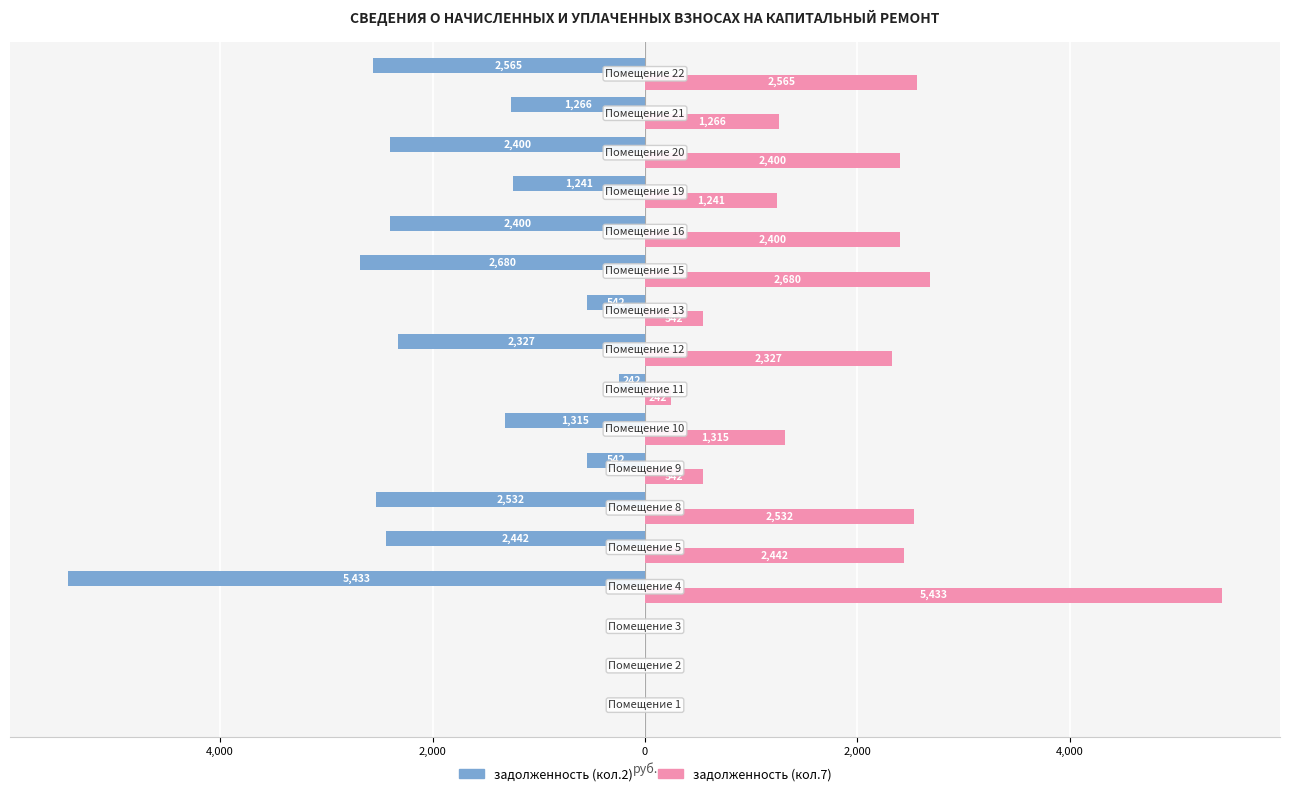

What are all the series names shown in the legend?

задолженность (кол.2), задолженность (кол.7)